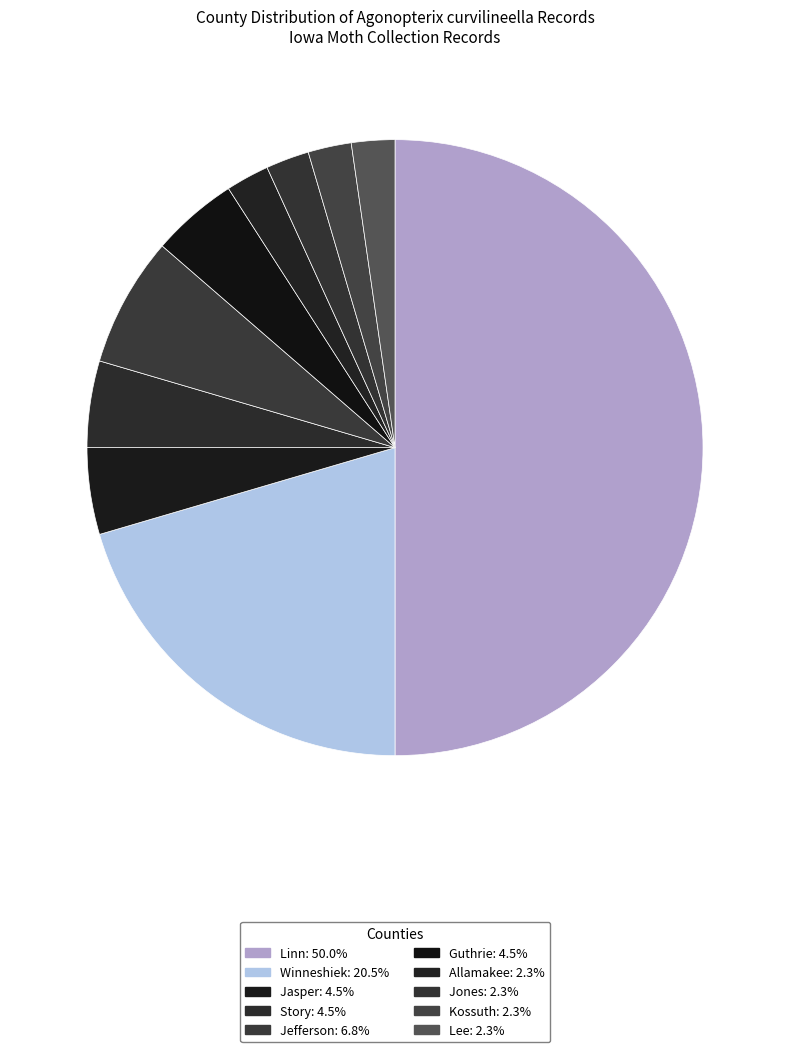

What is the change in value from Linn to Jasper?

-20